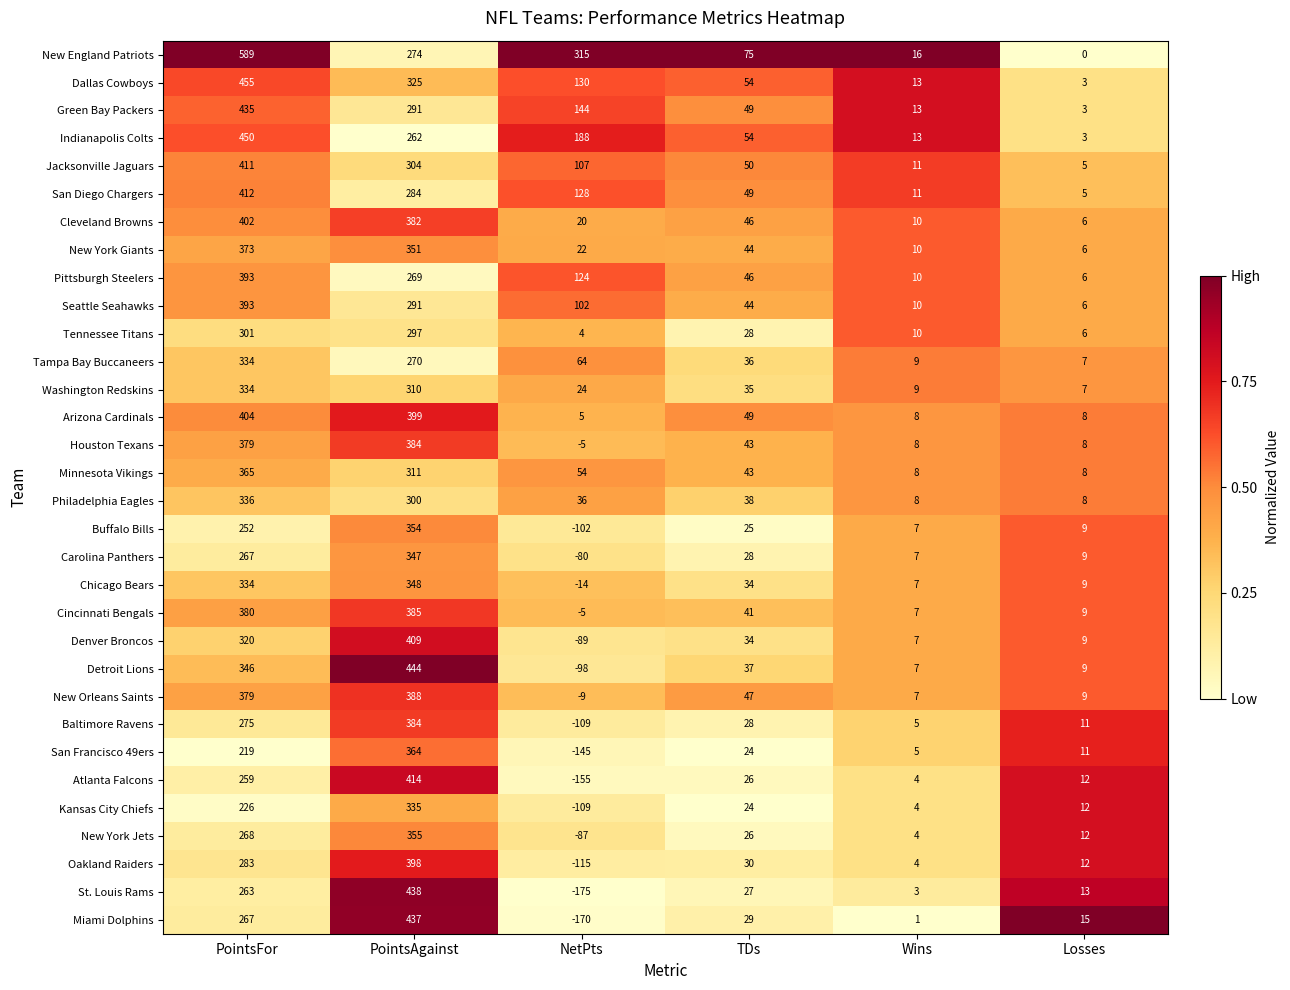

The Dallas Cowboys series shows 3 at Losses. True or false?

True